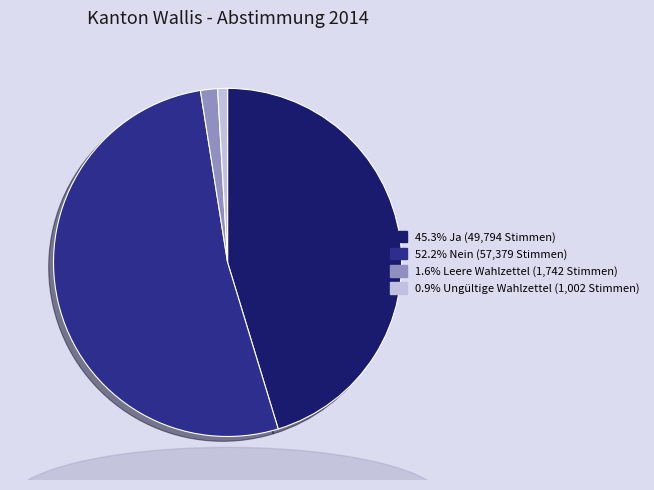

Is there any slice that represents more than half of the pie?

Yes